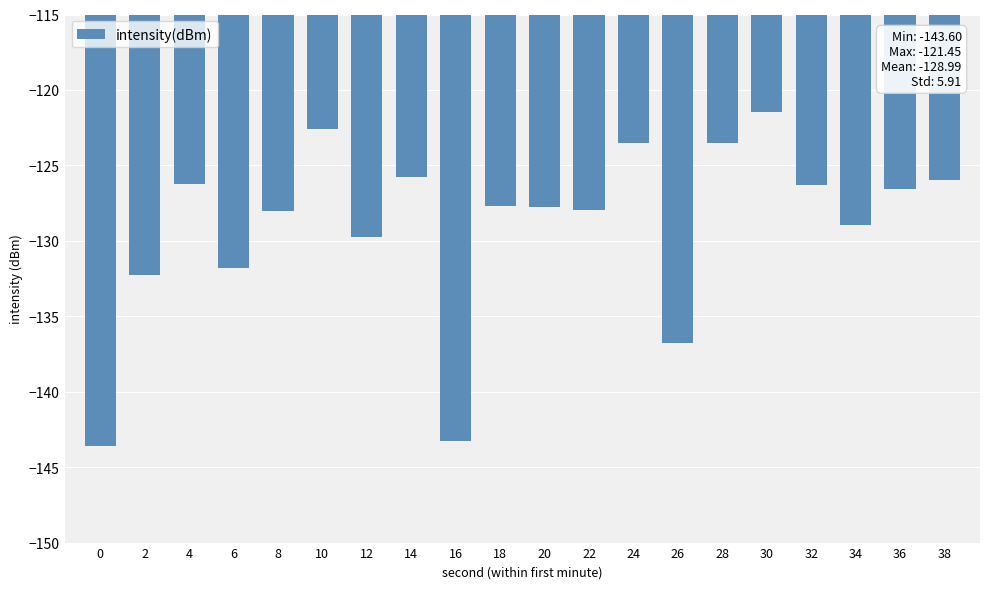

Which has a higher value, 10 or 24?

10